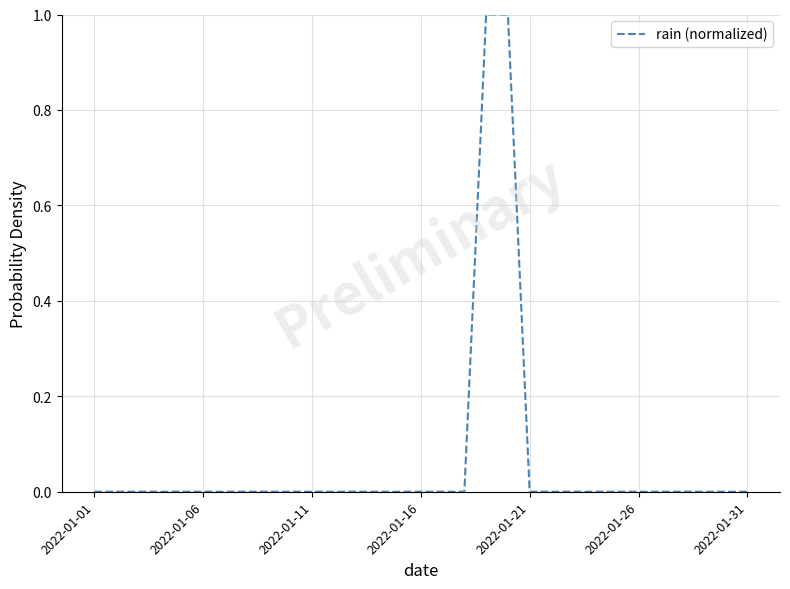

True or false: there are more than 0 points higher than both neighbors.

False